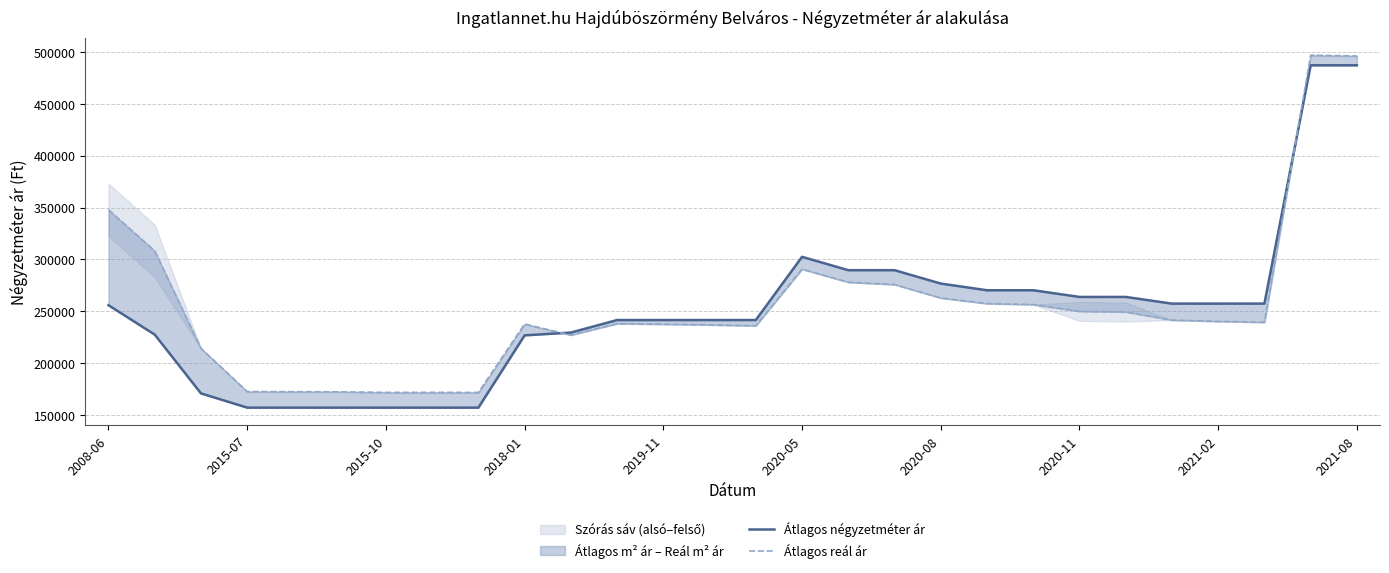

After their last crossing, which series has the higher values: Átlagos négyzetméter ár or Átlagos reál ár?

Átlagos reál ár